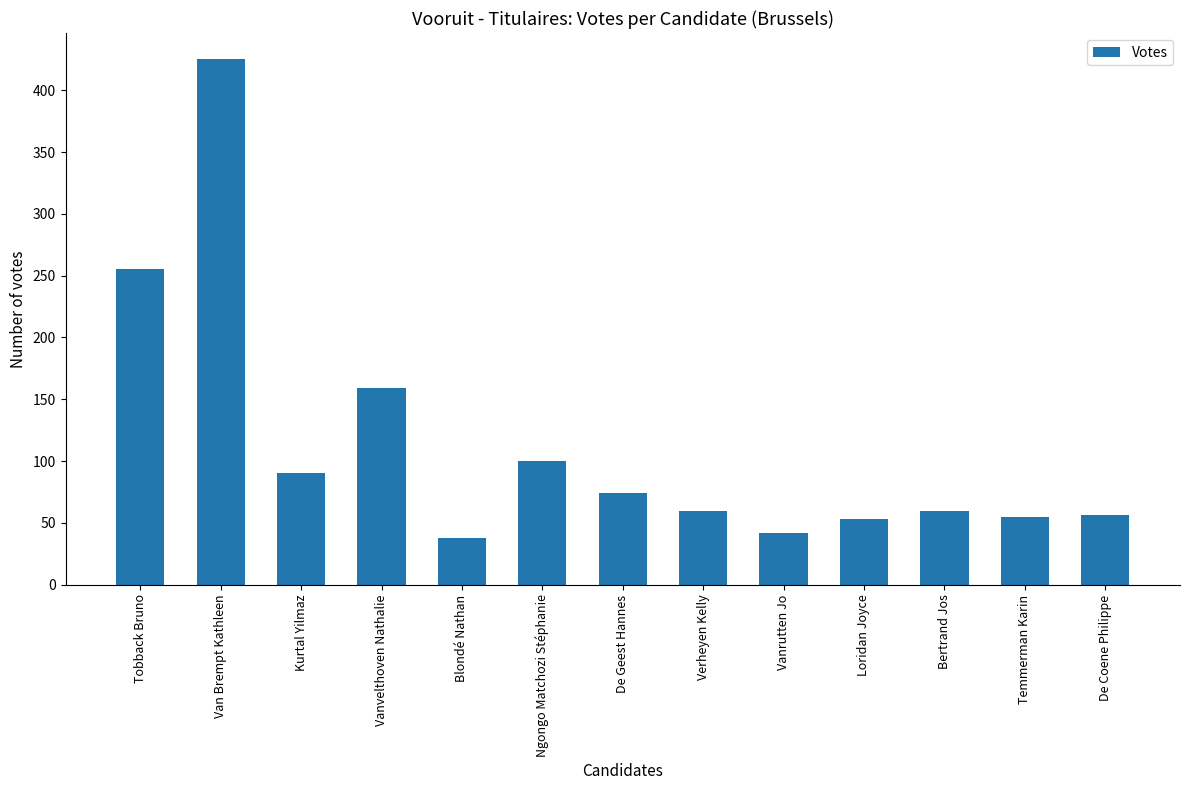

What is the average value?

113